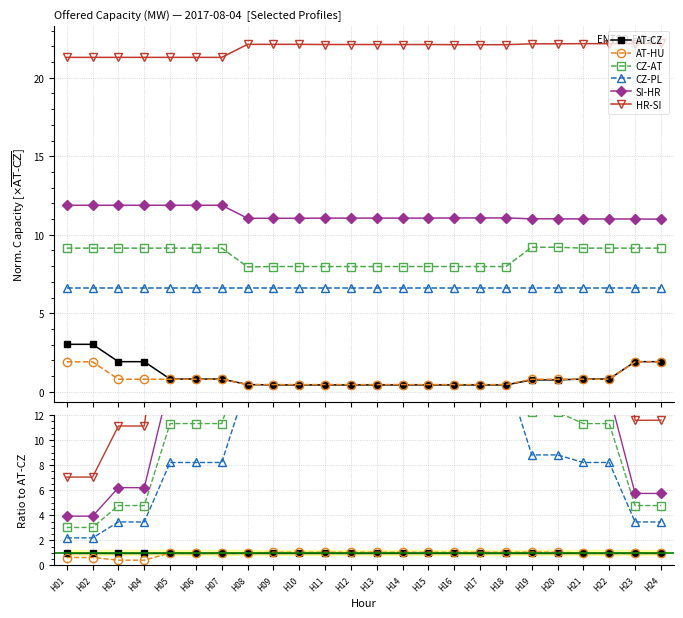

What is the difference between the second highest and second lowest values in the CZ-AT series?

15.5